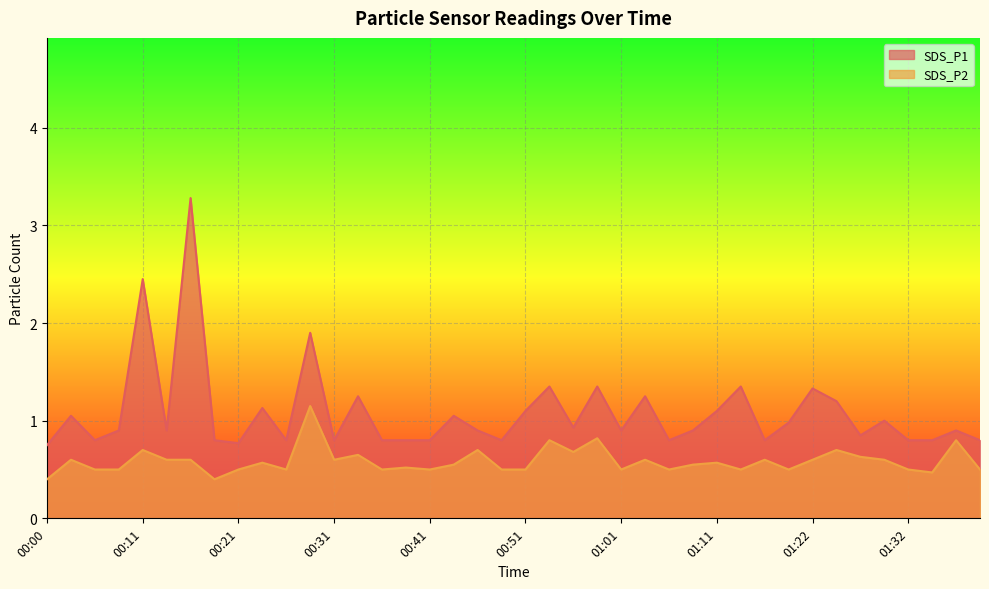

What is the label of the 18th point from the right?

00:56